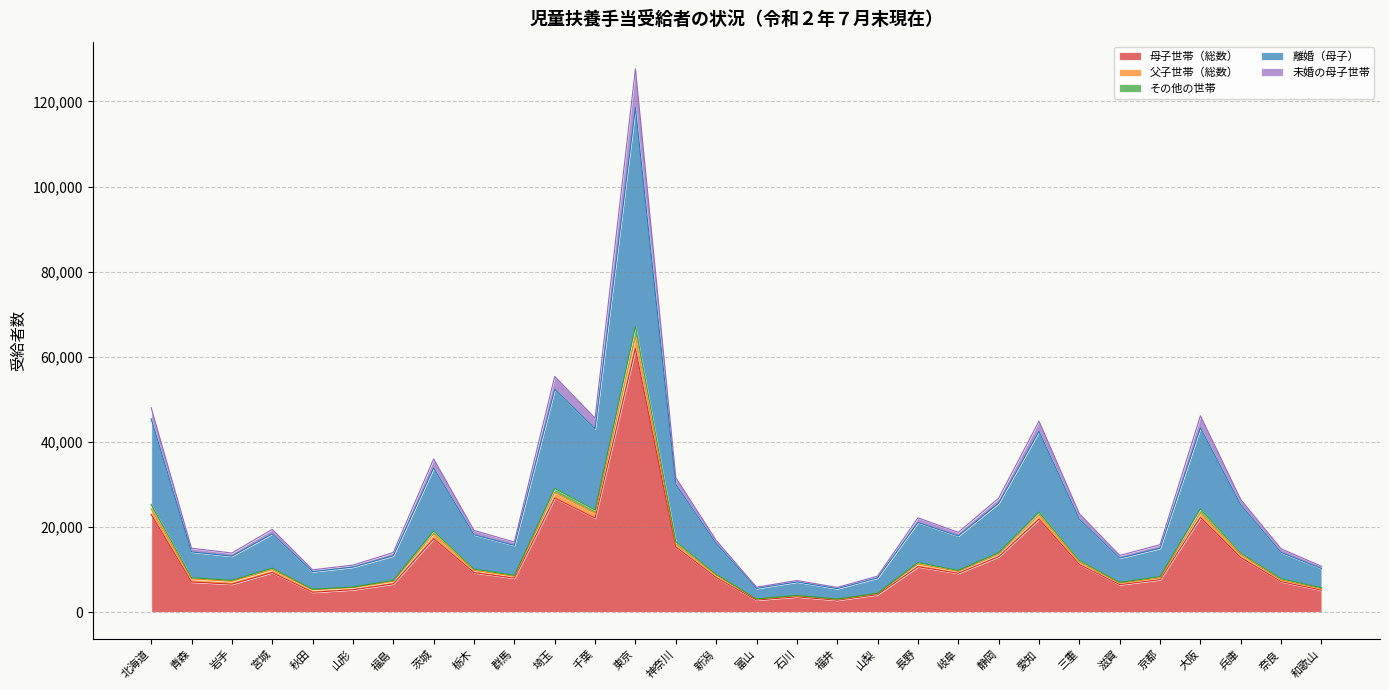

At which label does 離婚（母子） first exceed 17868?

北海道